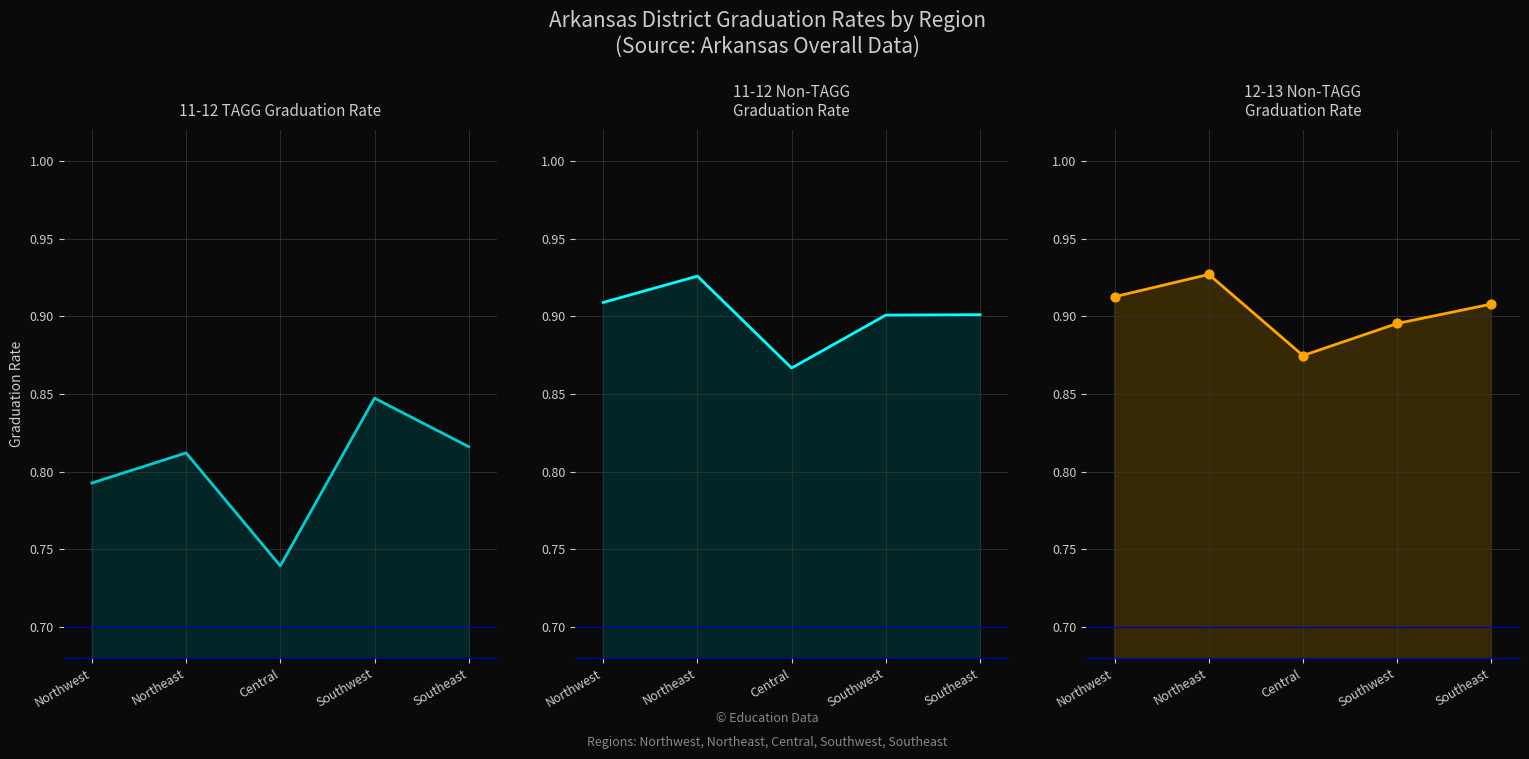

Which series has the largest total across all categories?

12-13 Non-TAGG Graduation Rates line